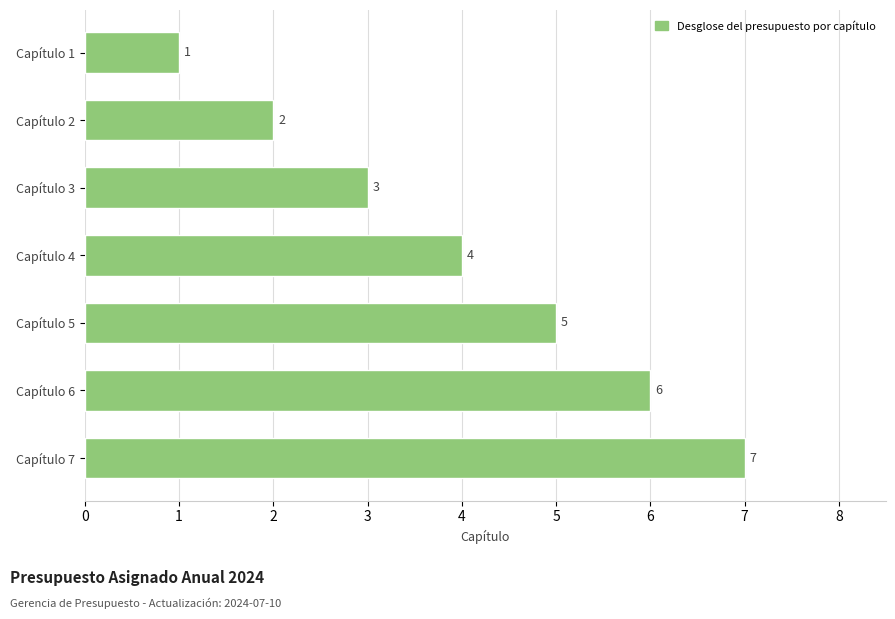

Which has a higher value, Capítulo 6 or Capítulo 2?

Capítulo 6